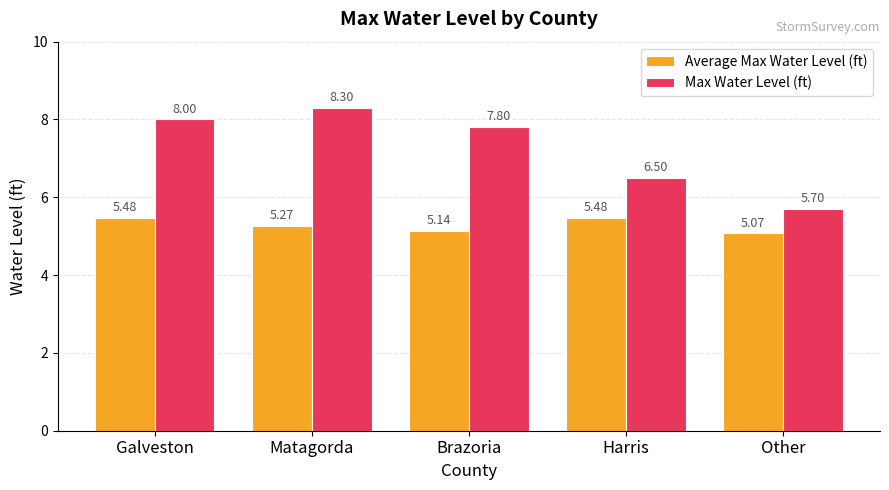

What are all the series names shown in the legend?

Average Max Water Level (ft), Max Water Level (ft)